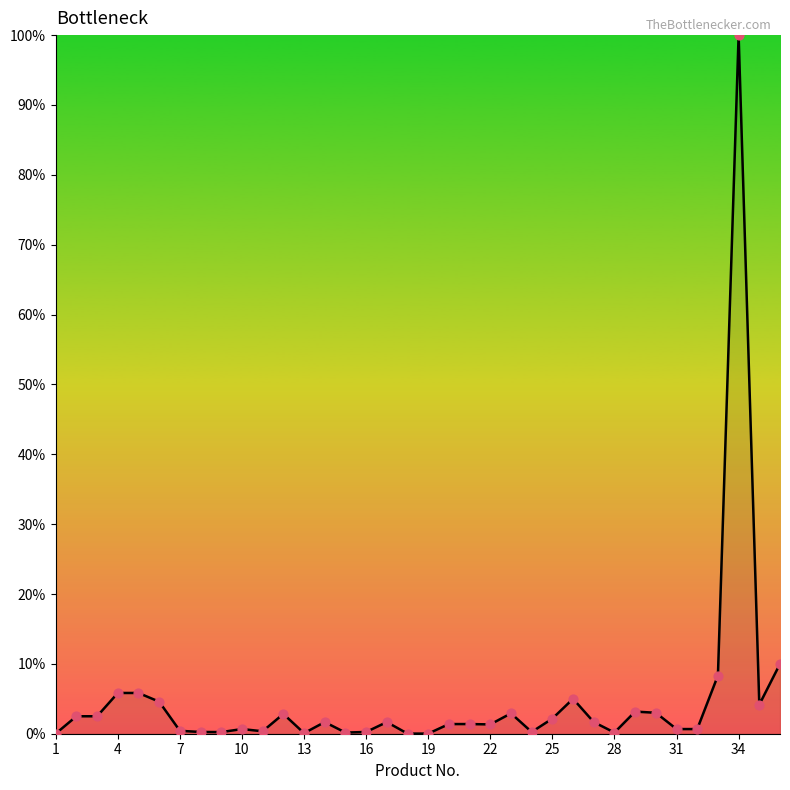

What is the greatest value displayed?

100.0